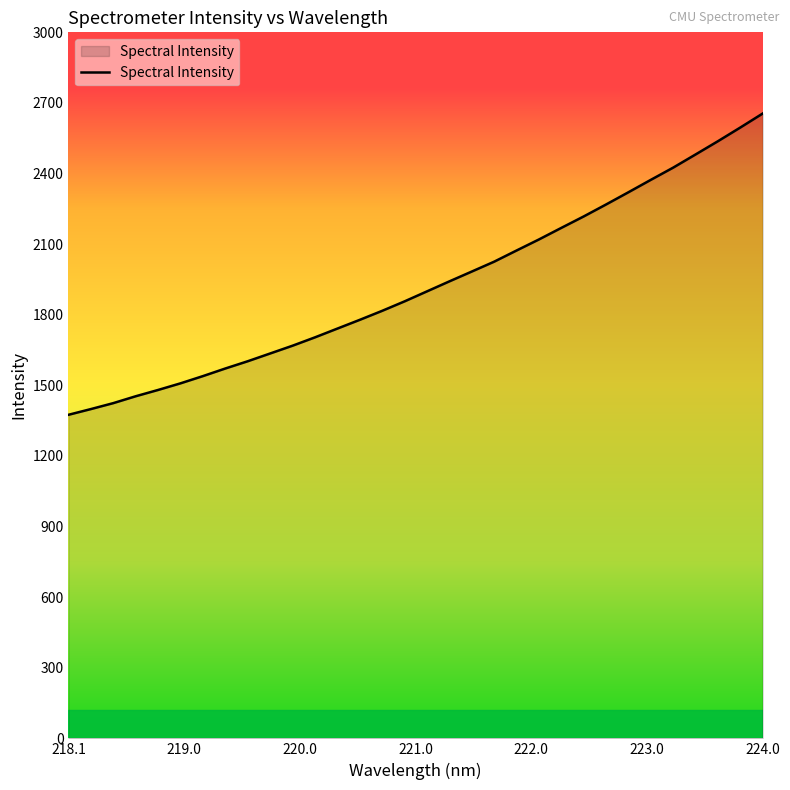

What is the maximum value shown in the chart?

2654.9